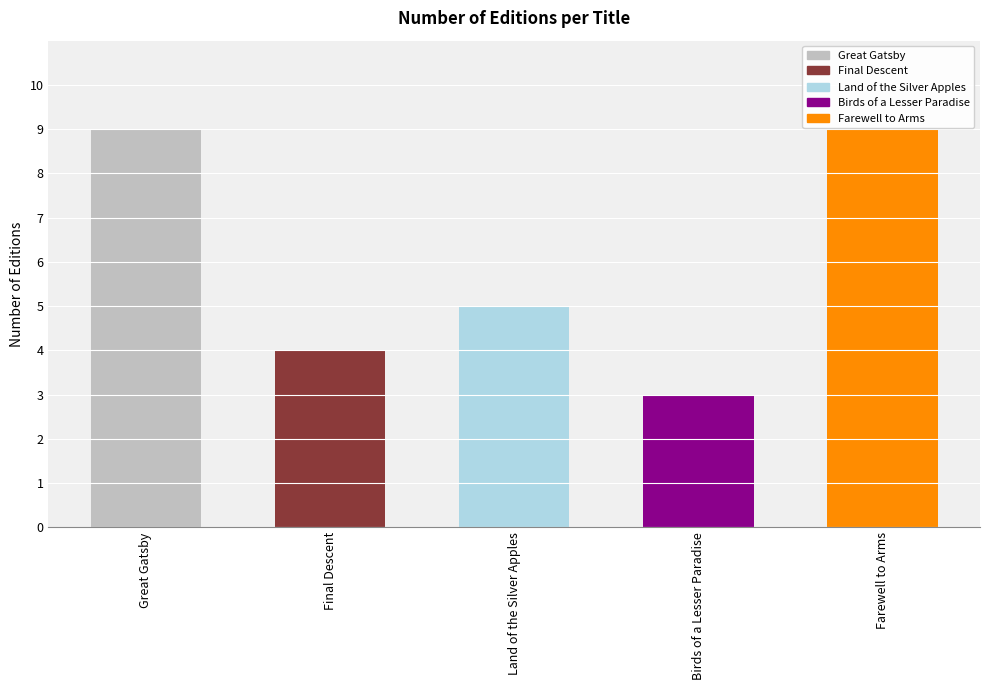

How many values are between 4 and 9?

4